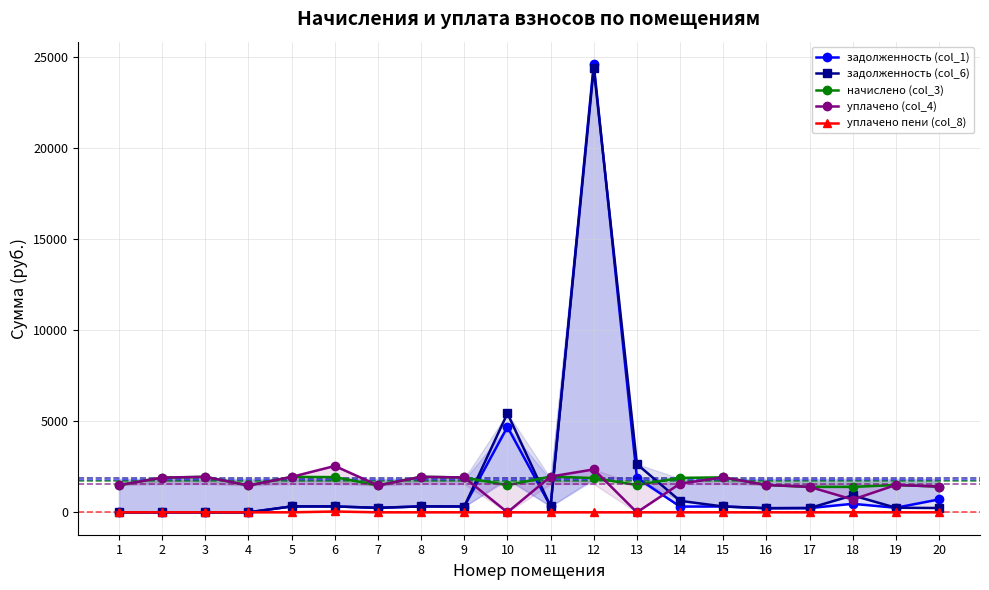

Rank the series by their maximum value, from lowest to highest.

уплачено пени (col_8), начислено (col_3), уплачено (col_4), задолженность (col_6), задолженность (col_1)